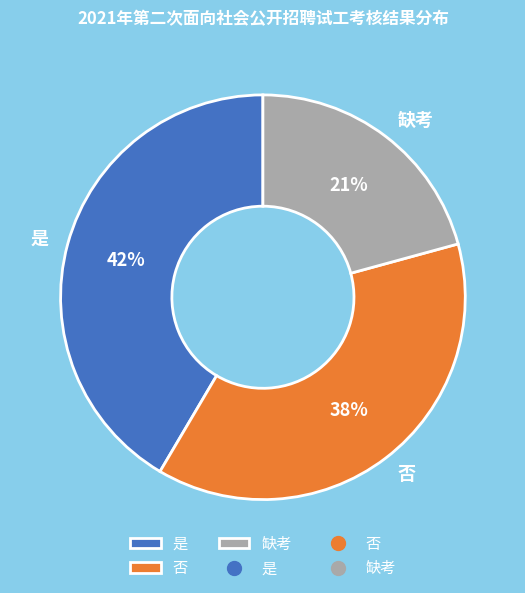

The 否 slice represents 38% of the pie. True or false?

True